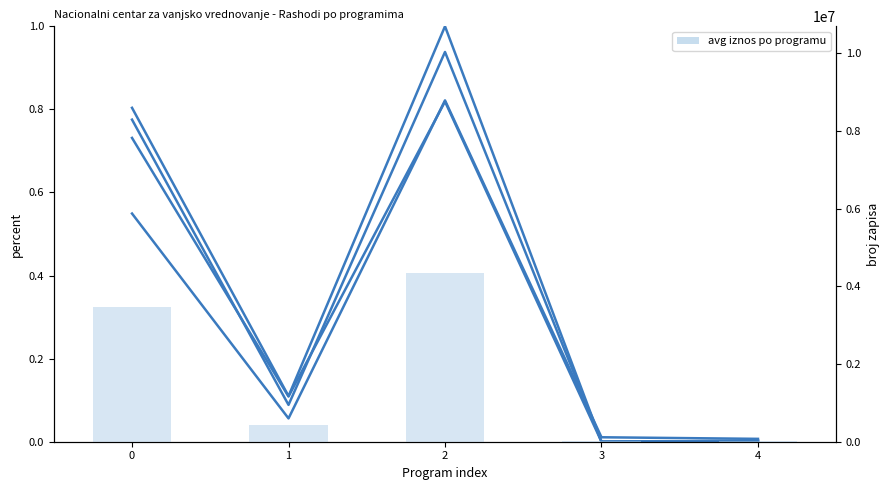

Reading right to left, list all the values displayed in this chart.

IZVRŠENJE 2024.: 4=0.0	3=0.0	2=0.8	1=0.1	0=0.5
TEKUĆI PLAN 2025.: 4=0.0	3=0.0	2=0.8	1=0.1	0=0.7
PLAN 2026.: 4=0.0	3=0.0	2=0.9	1=0.1	0=0.8
PROJEKCIJA 2027.: 4=0.0	3=0.0	2=1.0	1=0.1	0=0.8
avg po programu: 4=15889.0	3=13036.8	2=4348424.0	1=441816.5	0=3474861.0